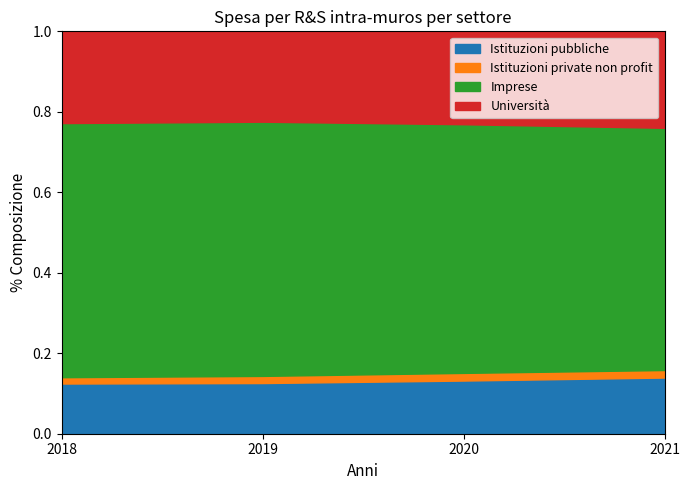

How many values in the Imprese series exceed 63?

2